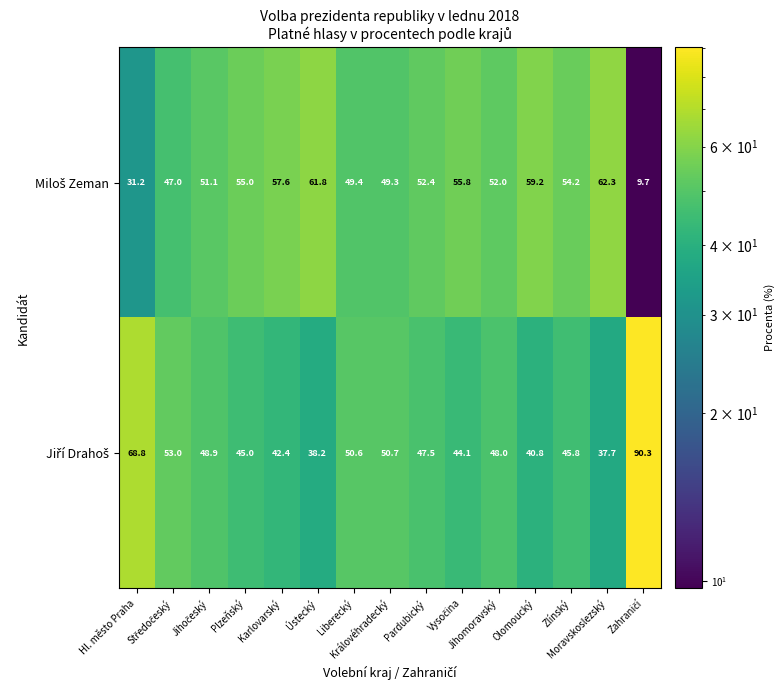

At how many categories does at least one series exceed 57?

6